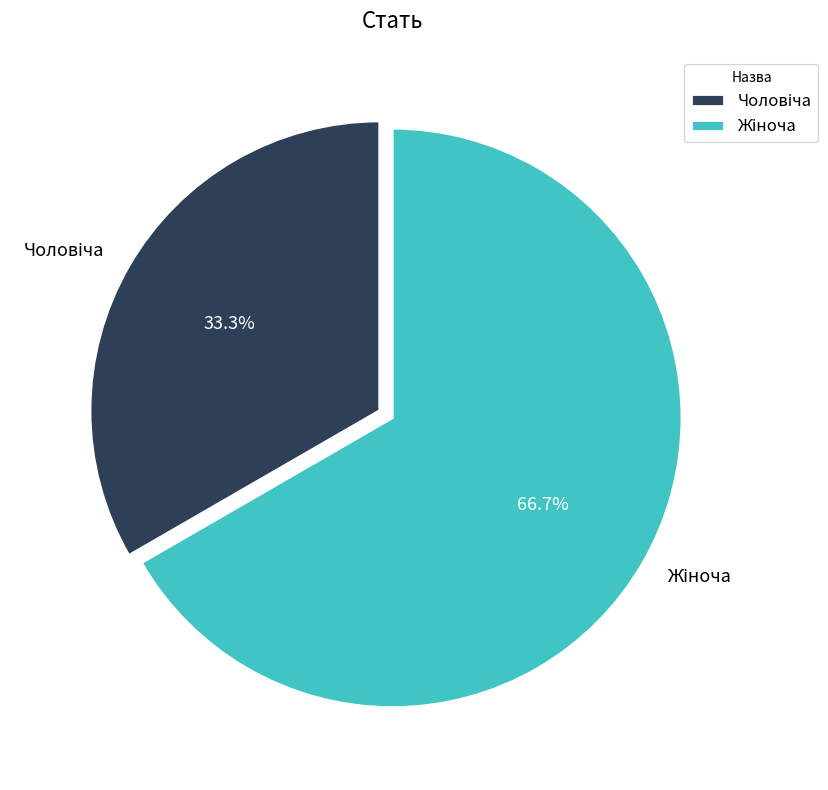

Is there a majority slice in this chart?

Yes